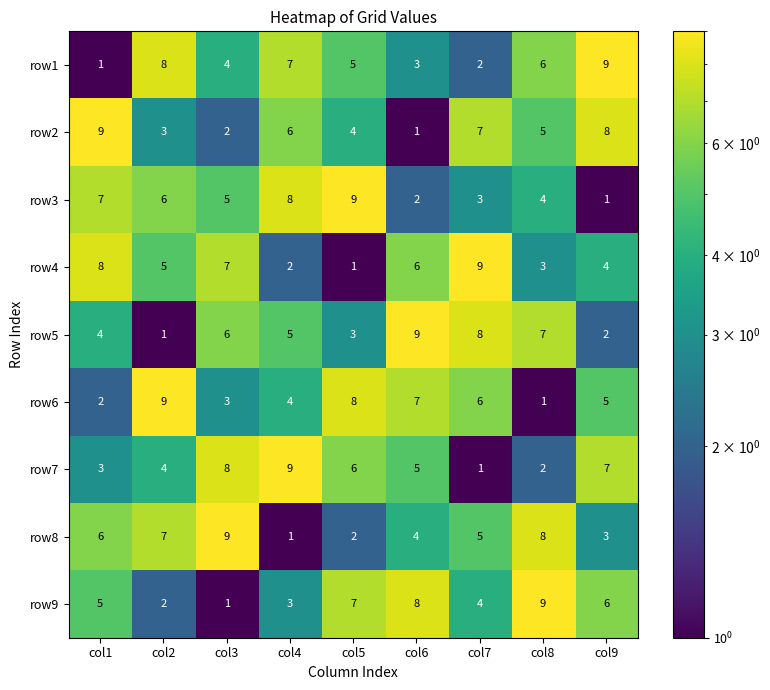

The value of row8 at col9 is 4. True or false?

False